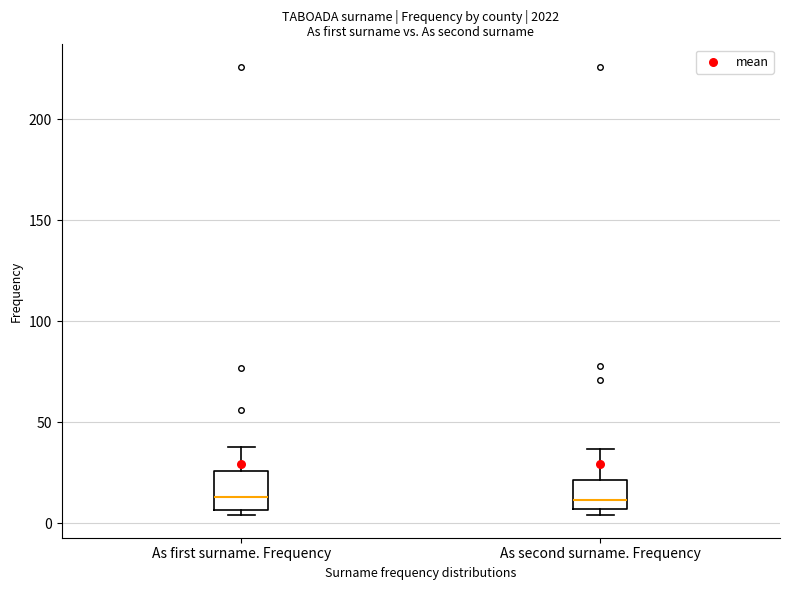

Where does the median line of the box for As second surname. Frequency sit on the y-axis? The values are not printed on the chart, so give them approximately, as read against the axis.

10